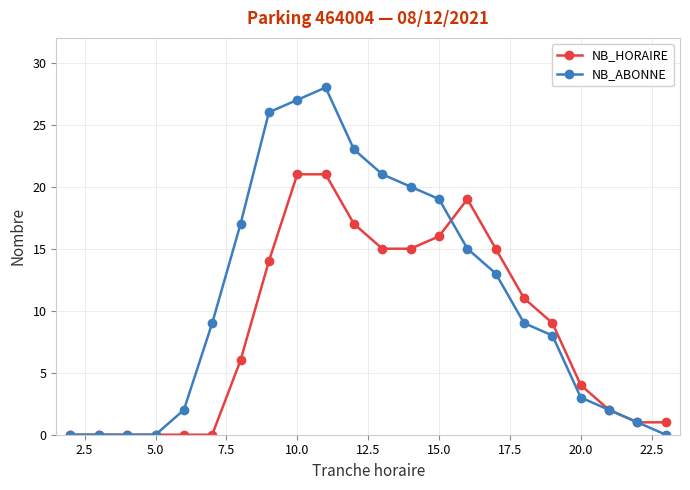

What are all the series names shown in the legend?

NB_HORAIRE, NB_ABONNE